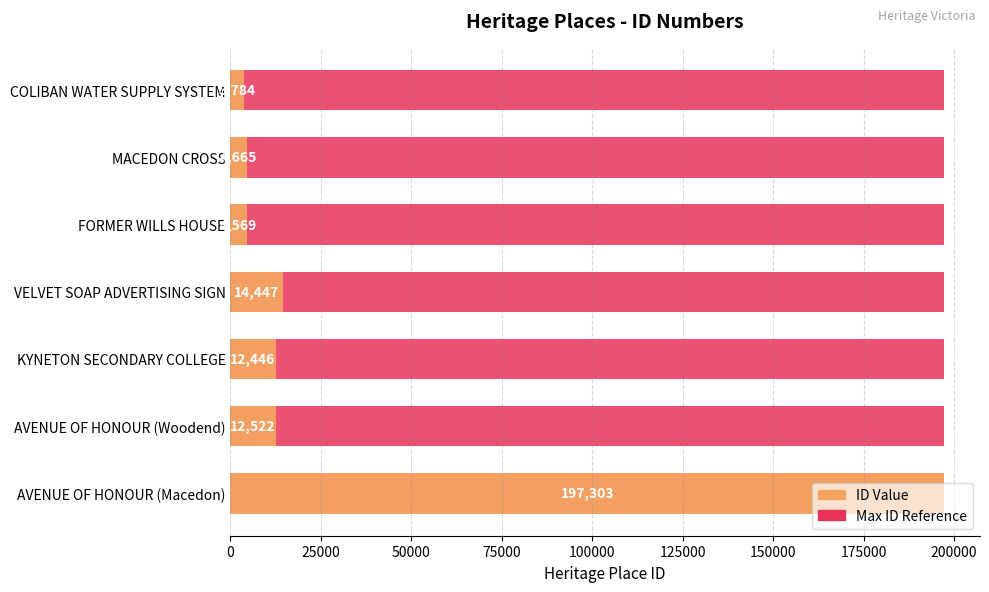

What is the difference between the maximum and minimum values?

193519